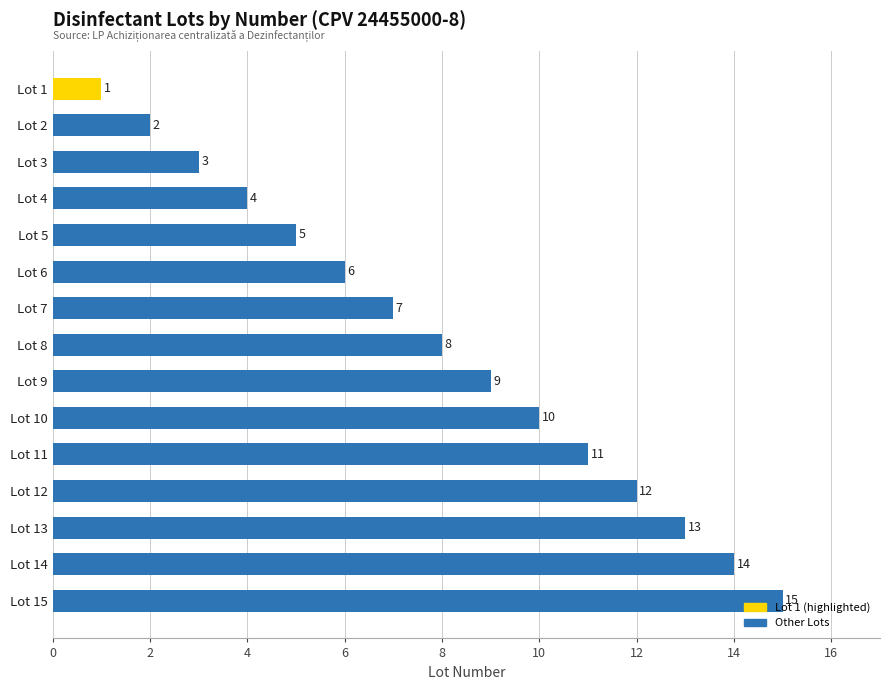

What is the value of the 5th bar from the top?

5